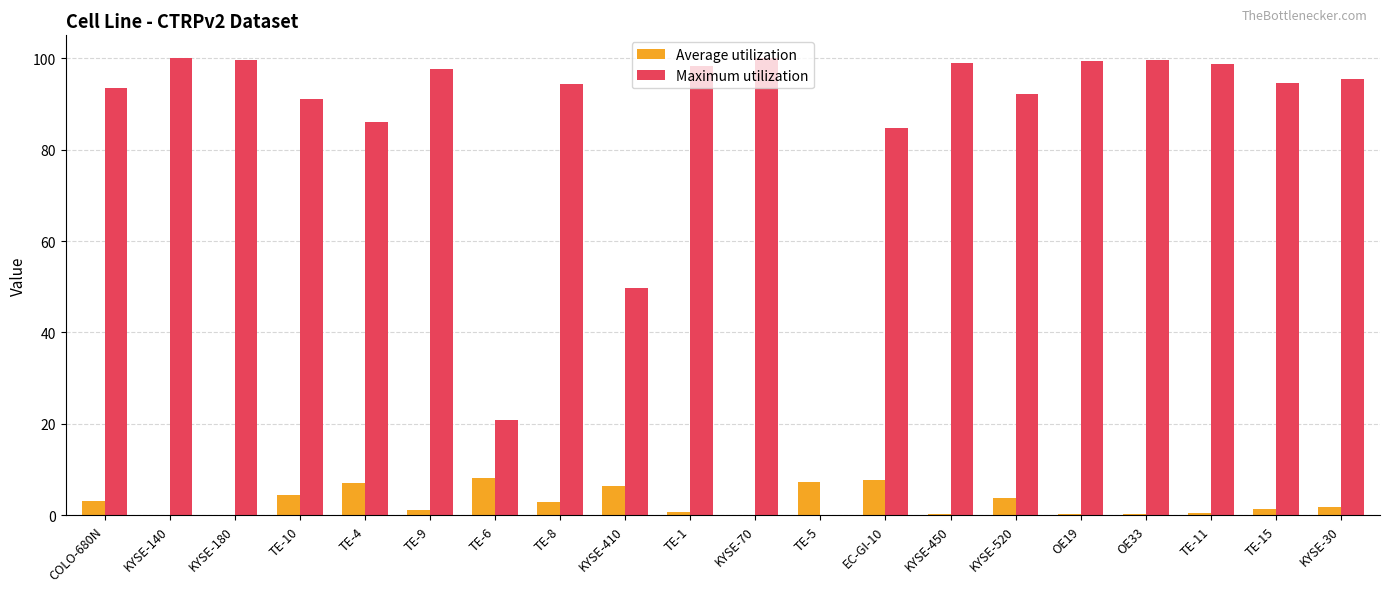

The Maximum utilization series shows 65.3 at TE-9. True or false?

False